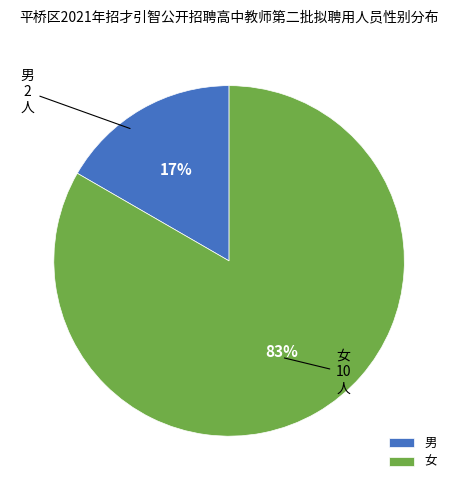

Between 男 and 女, which is larger?

女